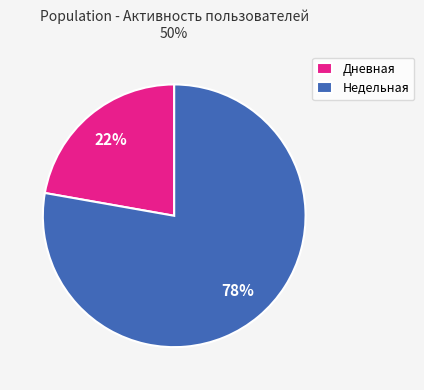

Between Дневная and Недельная, which is larger?

Недельная